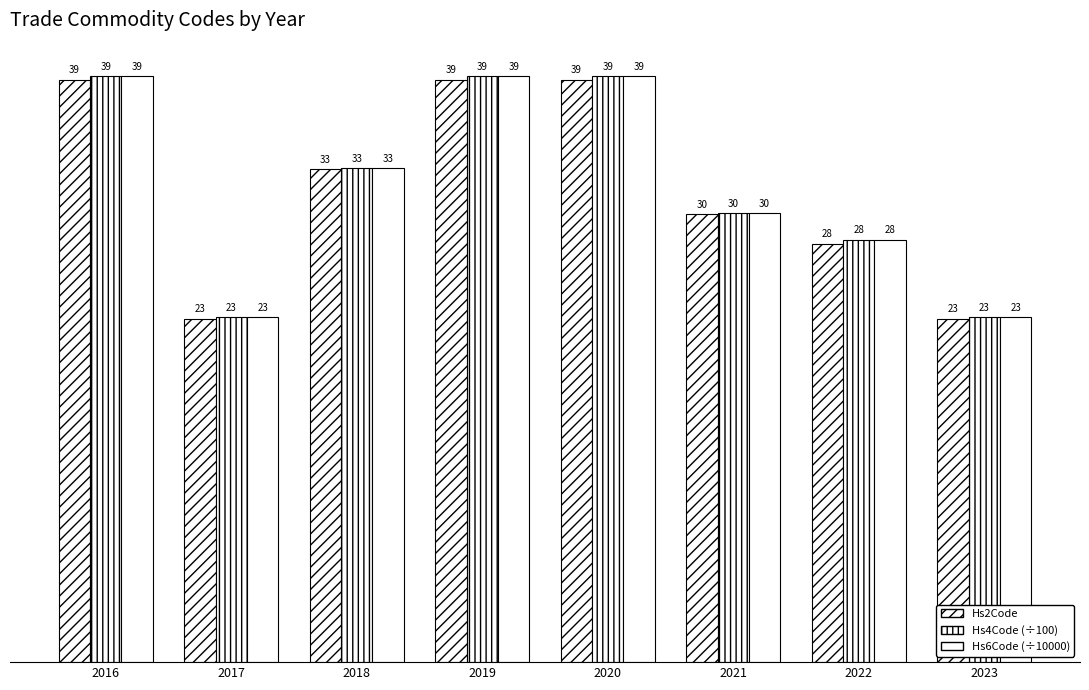

Rank the series by their maximum value, from lowest to highest.

Hs2Code, Hs4Code (÷100), Hs6Code (÷10000)